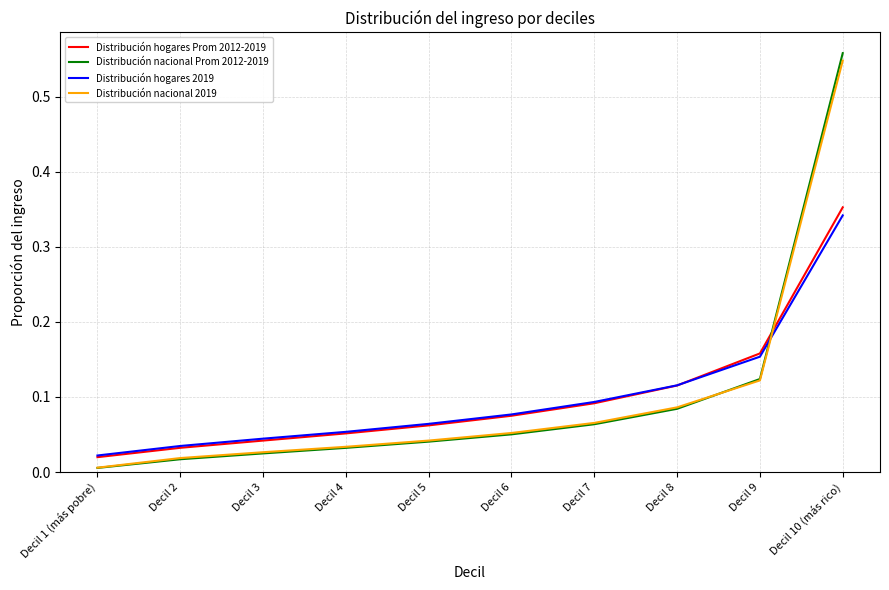

At which category is the sum across all series the highest?

Decil 10 (más rico)